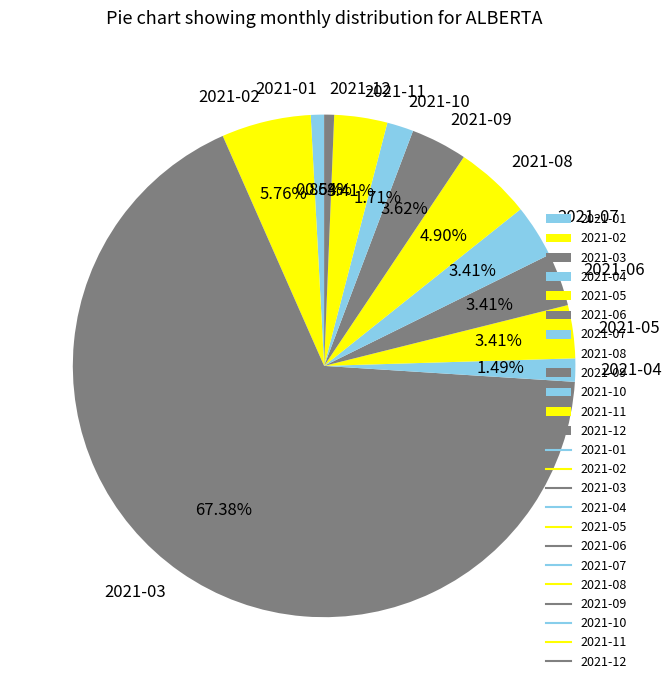

What is the total percentage of 2021-07 and 2021-09?

7.0%